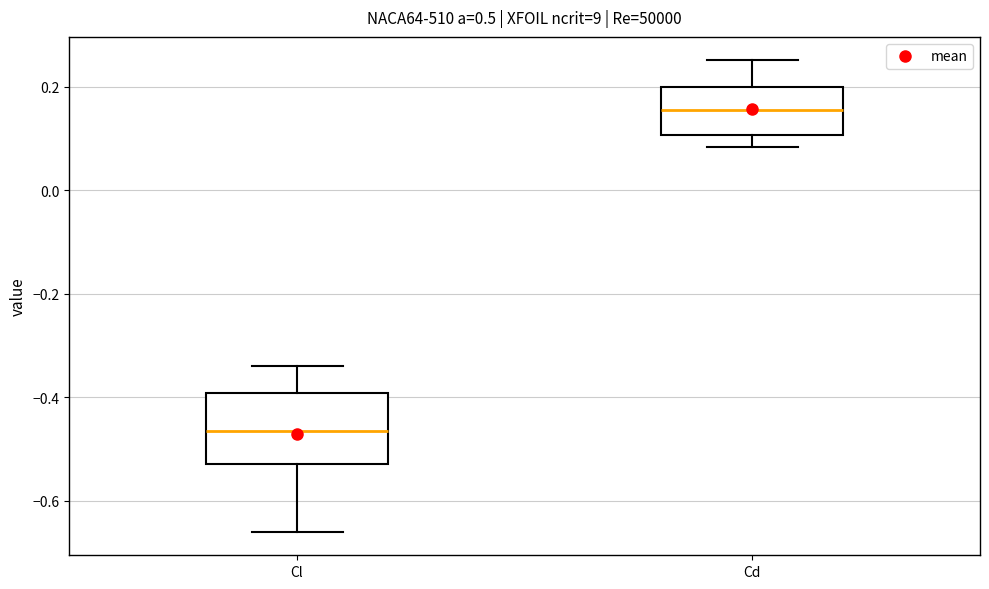

Reading left to right, transcribe this box plot: for each box, give where its median line is, the range the box spans, and where its two whiskers end, as read against the y-axis. The values are not printed on the chart, so give them approximately, as read against the axis.

Cl: median -0.46, box -0.52 to -0.40, whiskers -0.66 to -0.34
Cd: median 0.16, box 0.10 to 0.20, whiskers 0.08 to 0.26